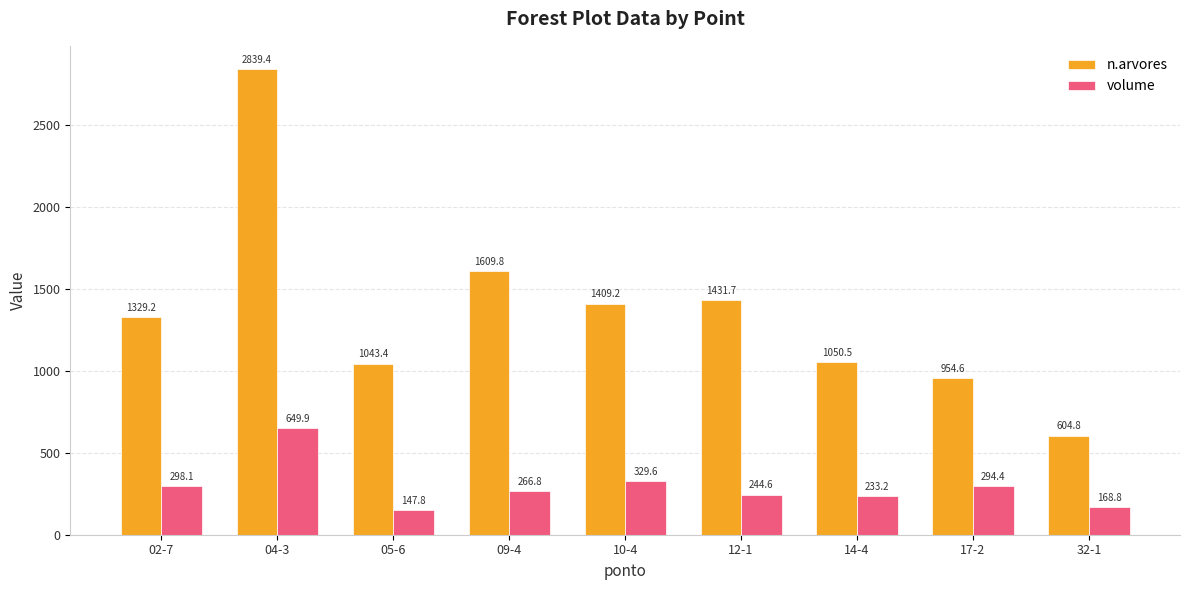

How many series are shown in this chart?

2